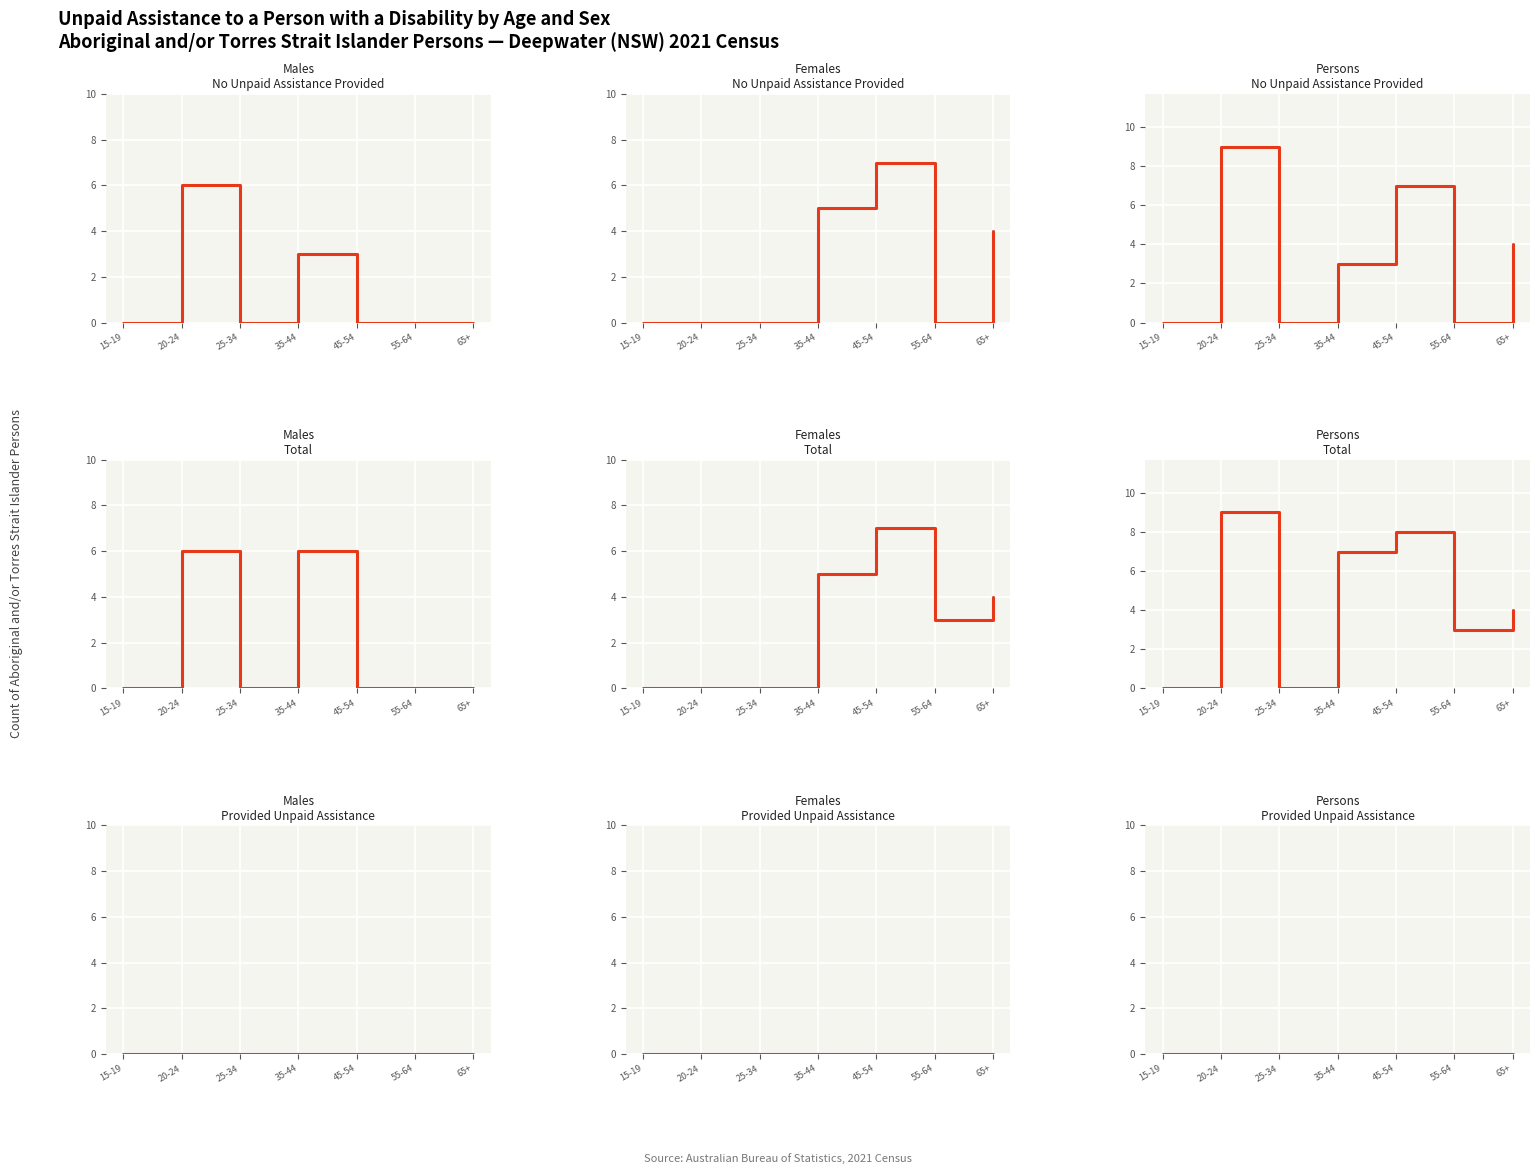

What is the spread (max minus min) of values at 20-24?

9